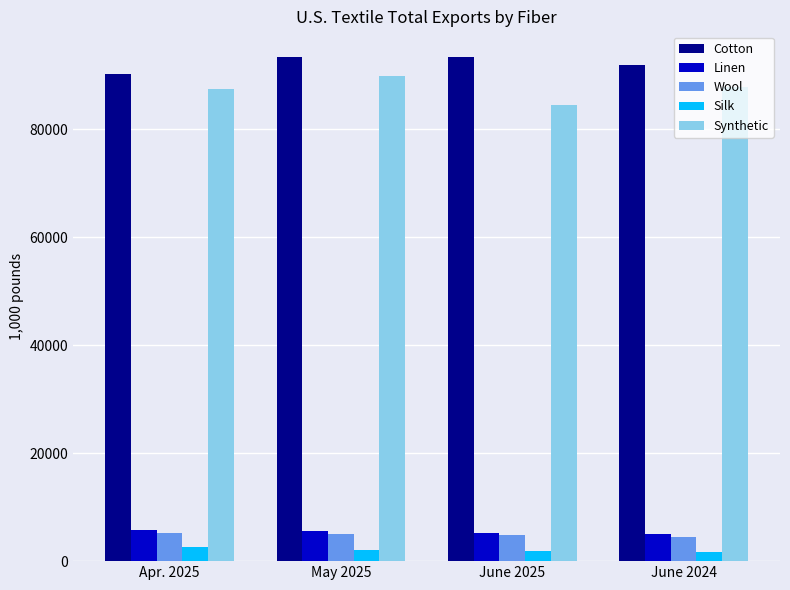

What is the difference between the maximum and minimum values in the Wool series?

601.8